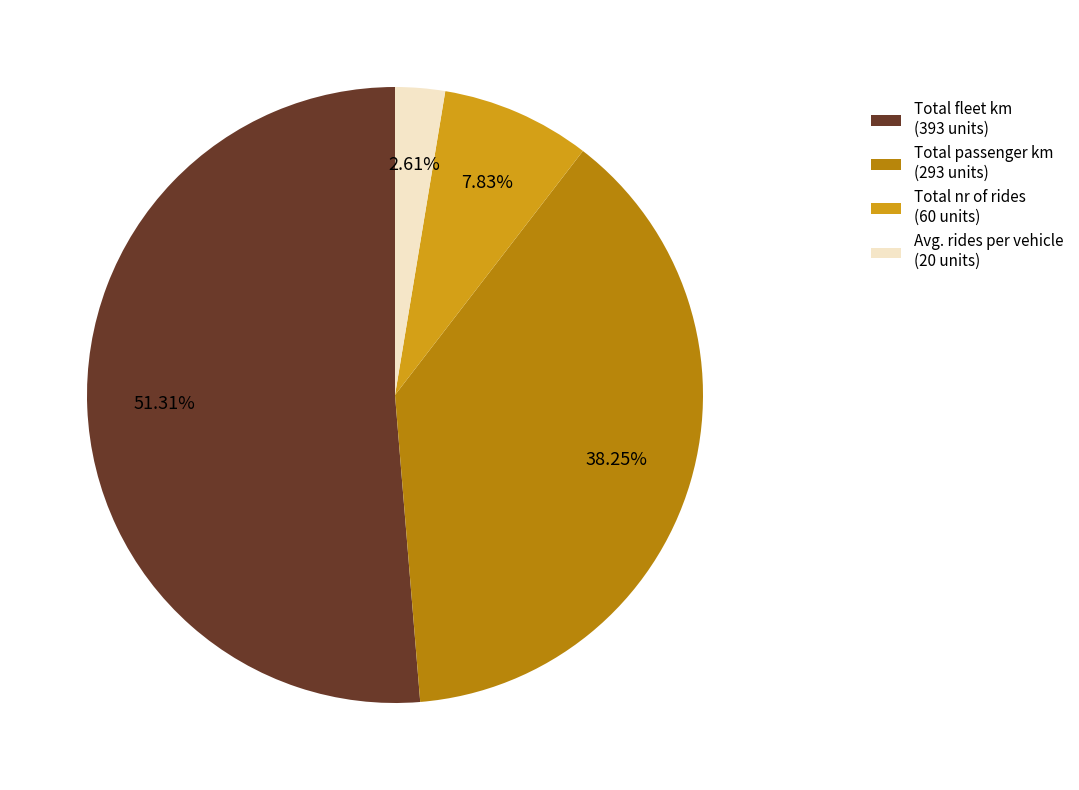

What is the largest slice in the pie chart?

Total fleet km